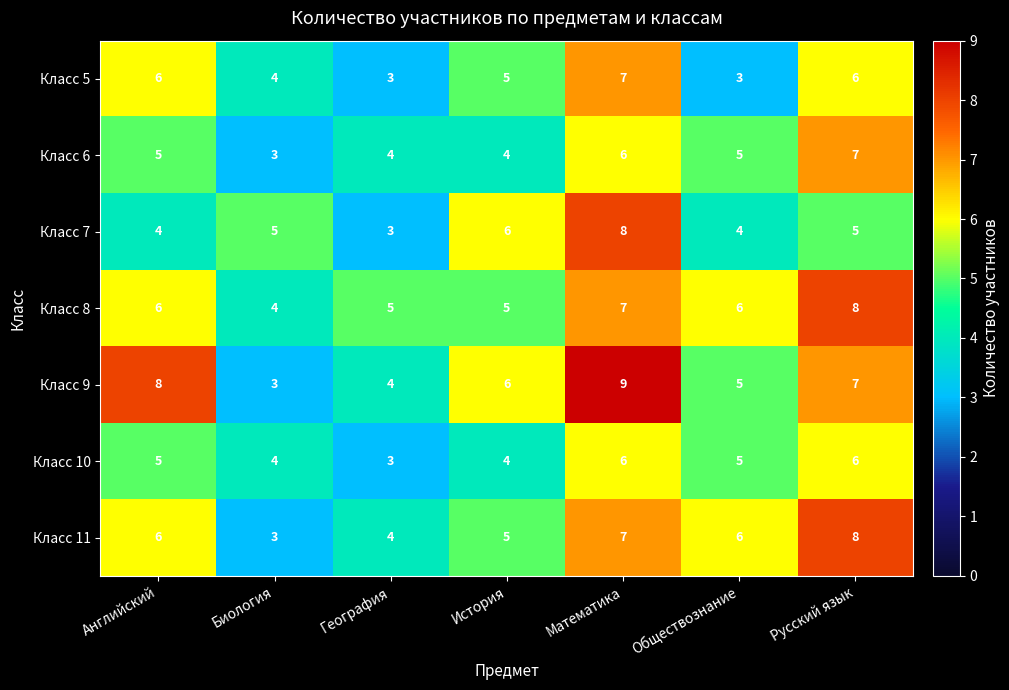

At which category does the chart reach its peak across all series?

Математика